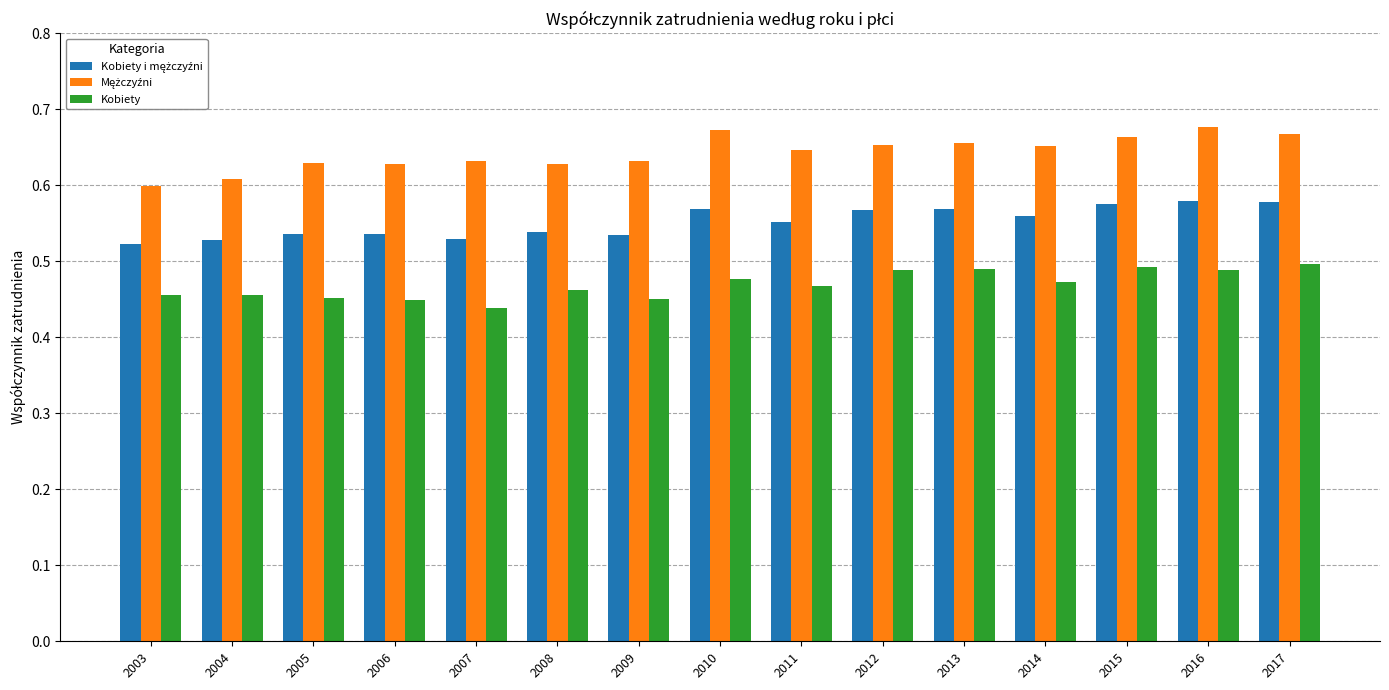

At which category does the chart reach its minimum across all series?

2007